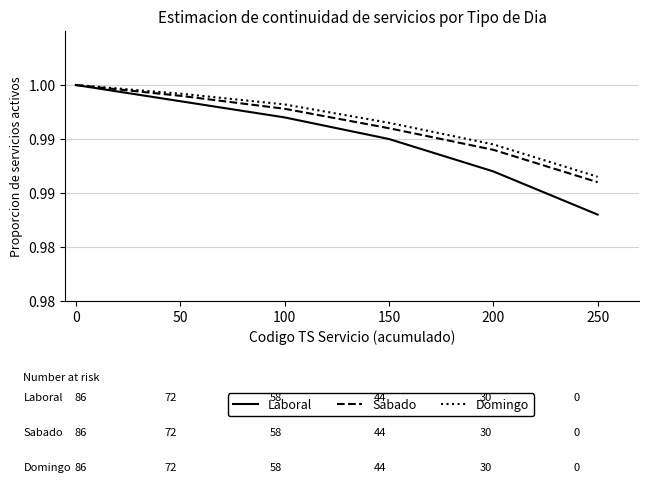

What is the minimum value for Laboral?

1.0